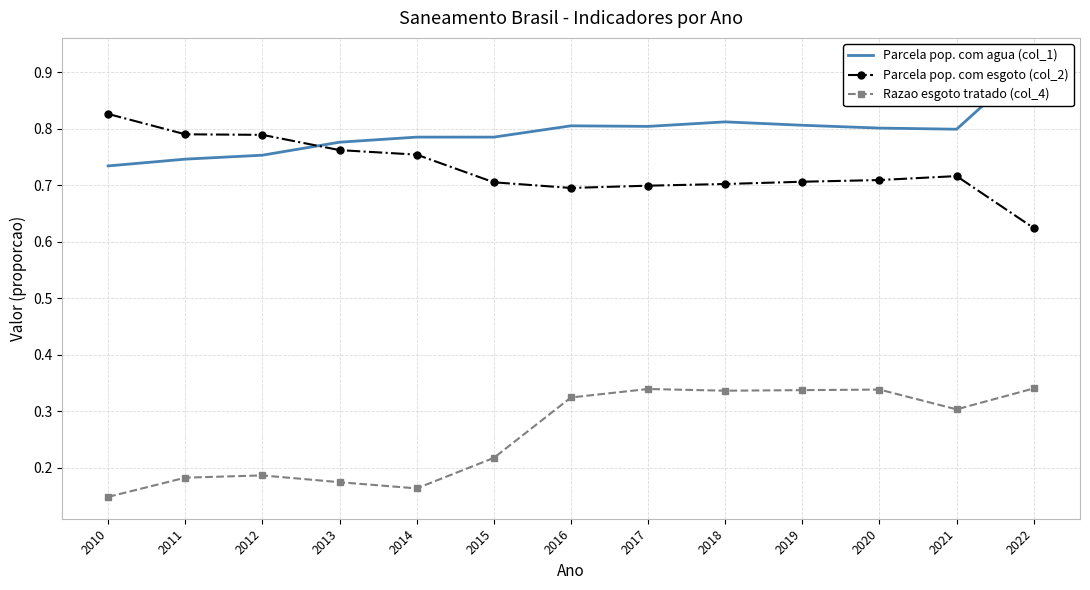

What is the smallest value displayed?

0.1